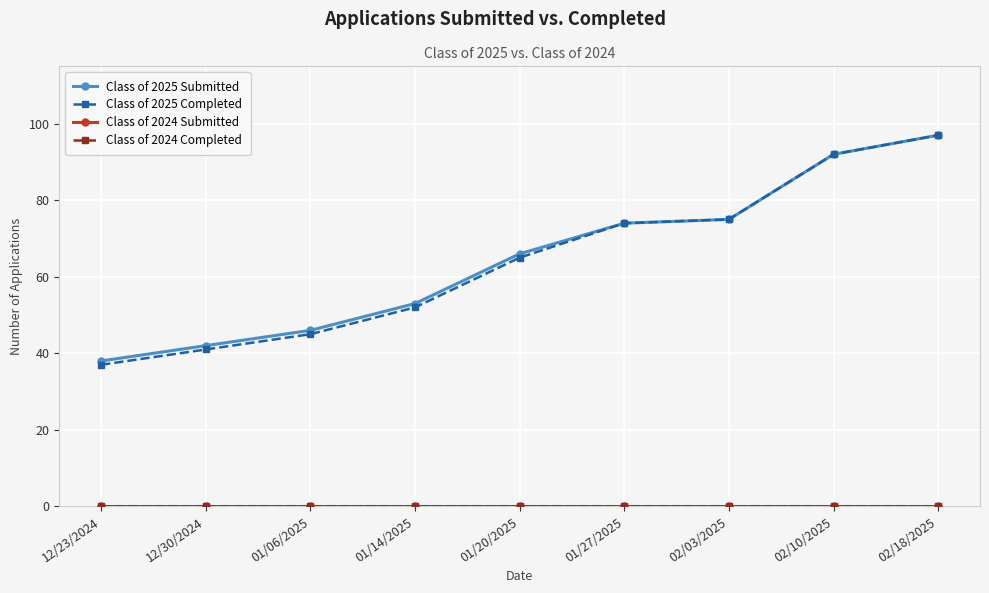

Where does the Class of 2025 Submitted series first go above 66?

01/27/2025